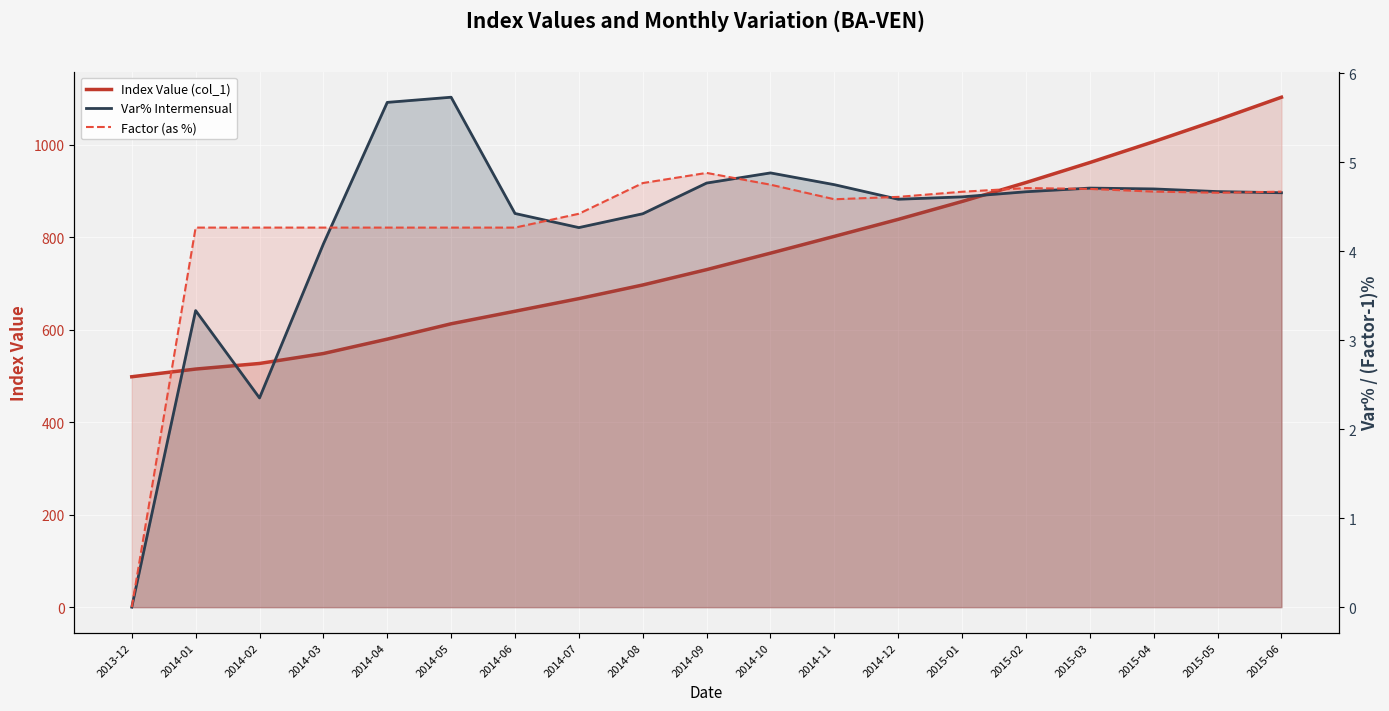

How many values in the Factor (as %) series exceed 4?

18